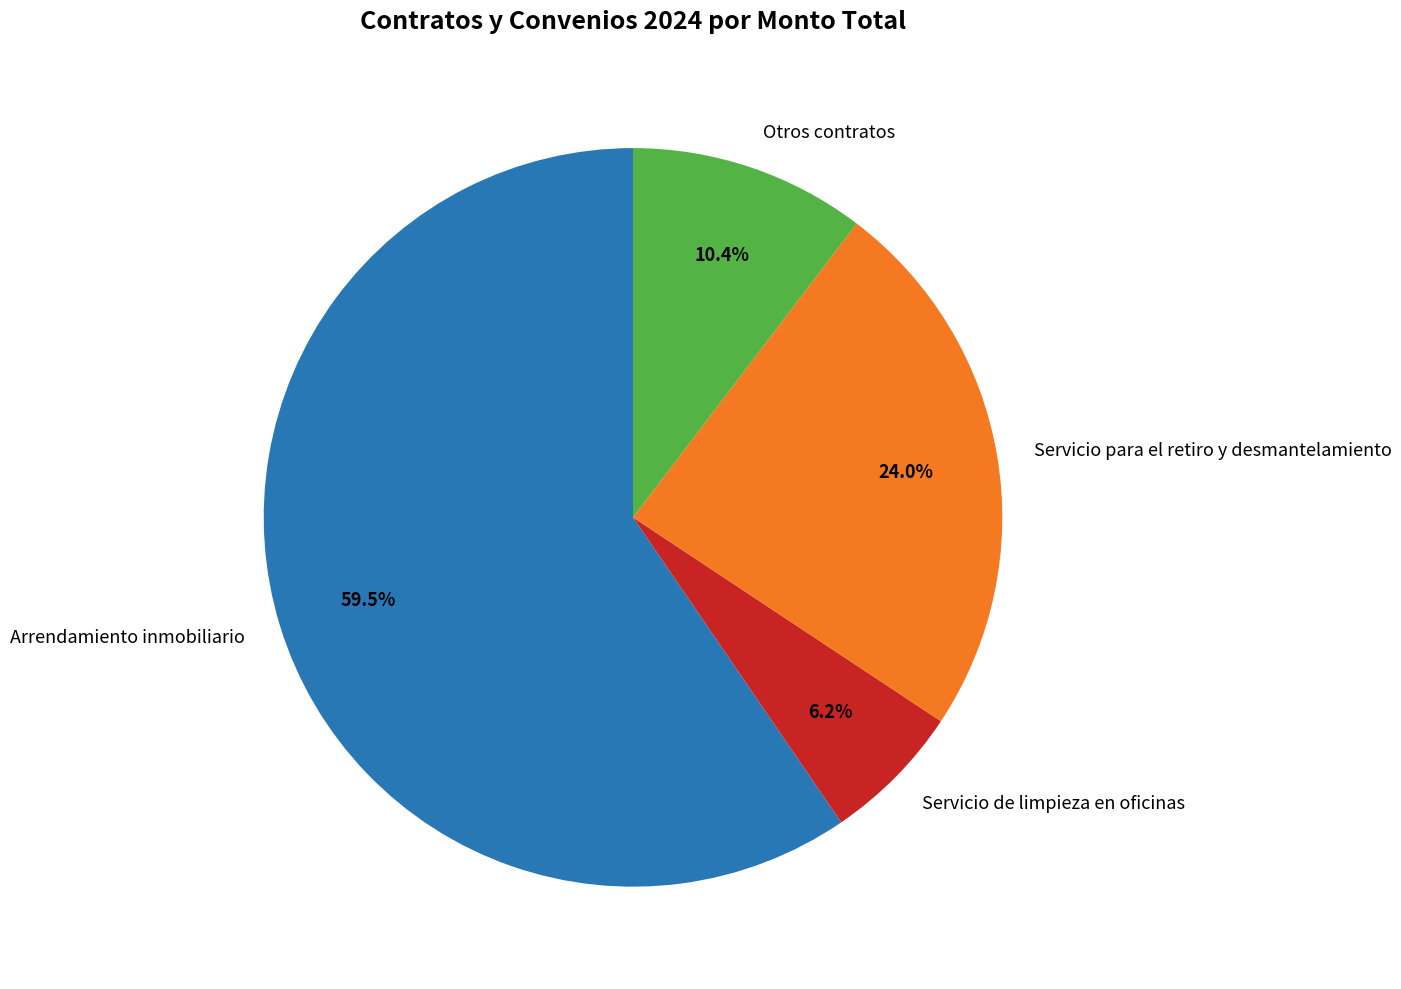

Which has a higher value, Arrendamiento inmobiliario or Servicio de limpieza en oficinas?

Arrendamiento inmobiliario